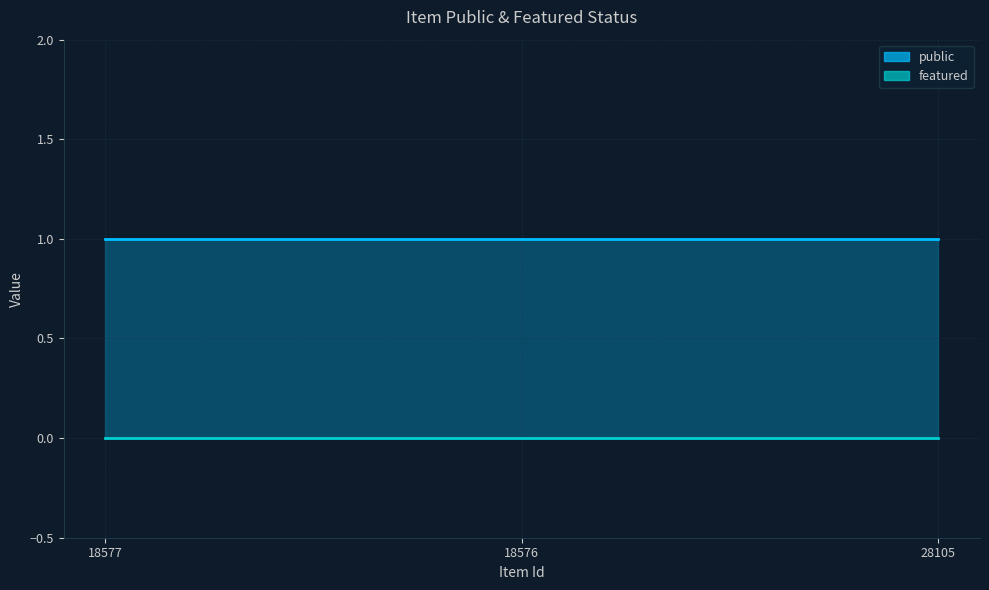

Is the value of public at 18576 greater than the value of featured at 28105?

Yes